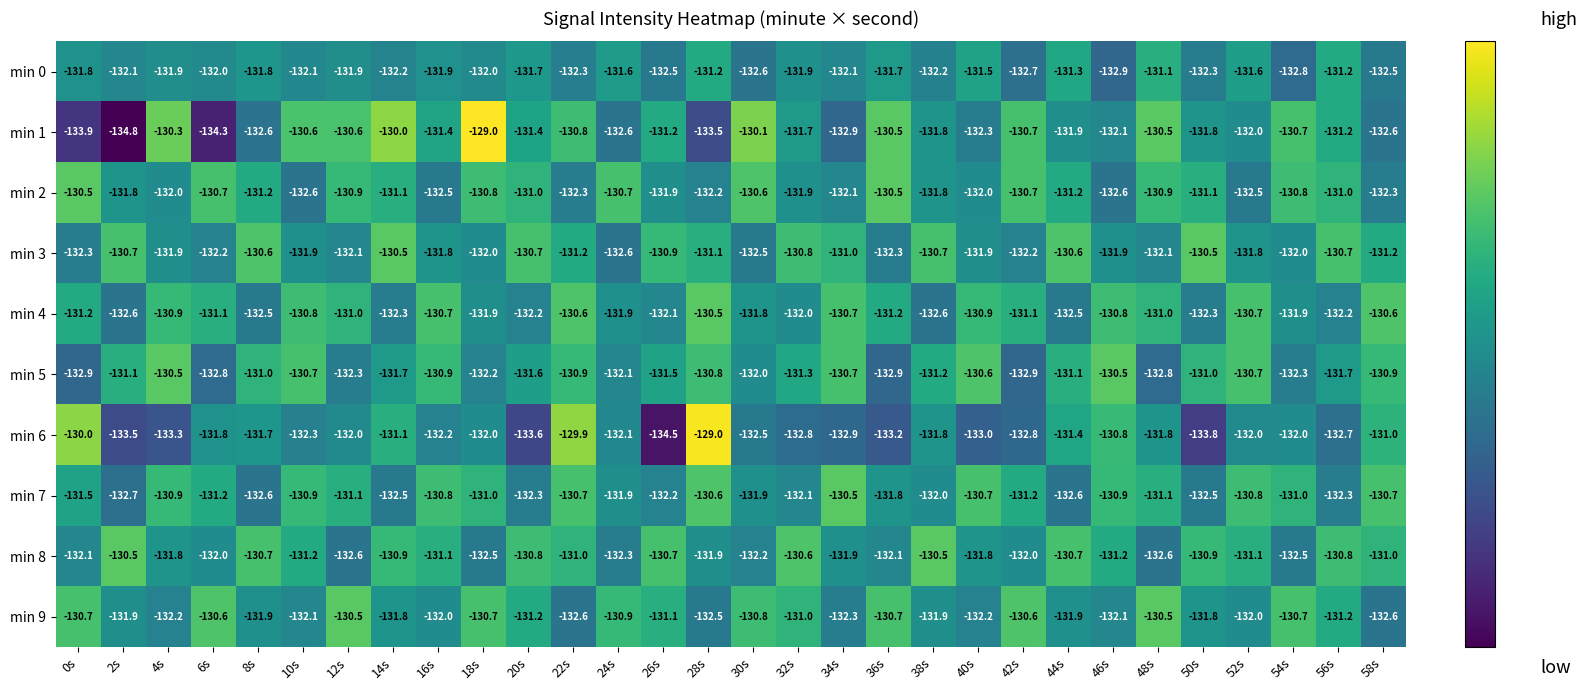

True or false: min 2 has a value of -26.8 at 32s.

False